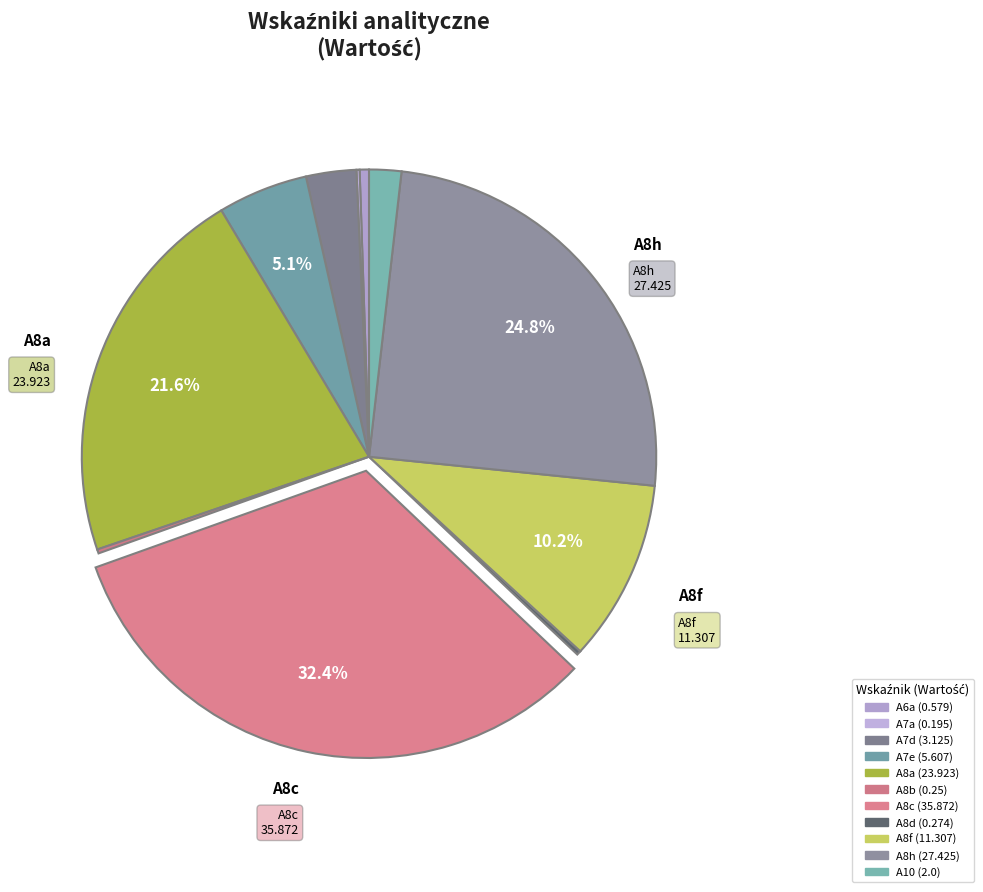

Which has a higher value, A8f or A8h?

A8h